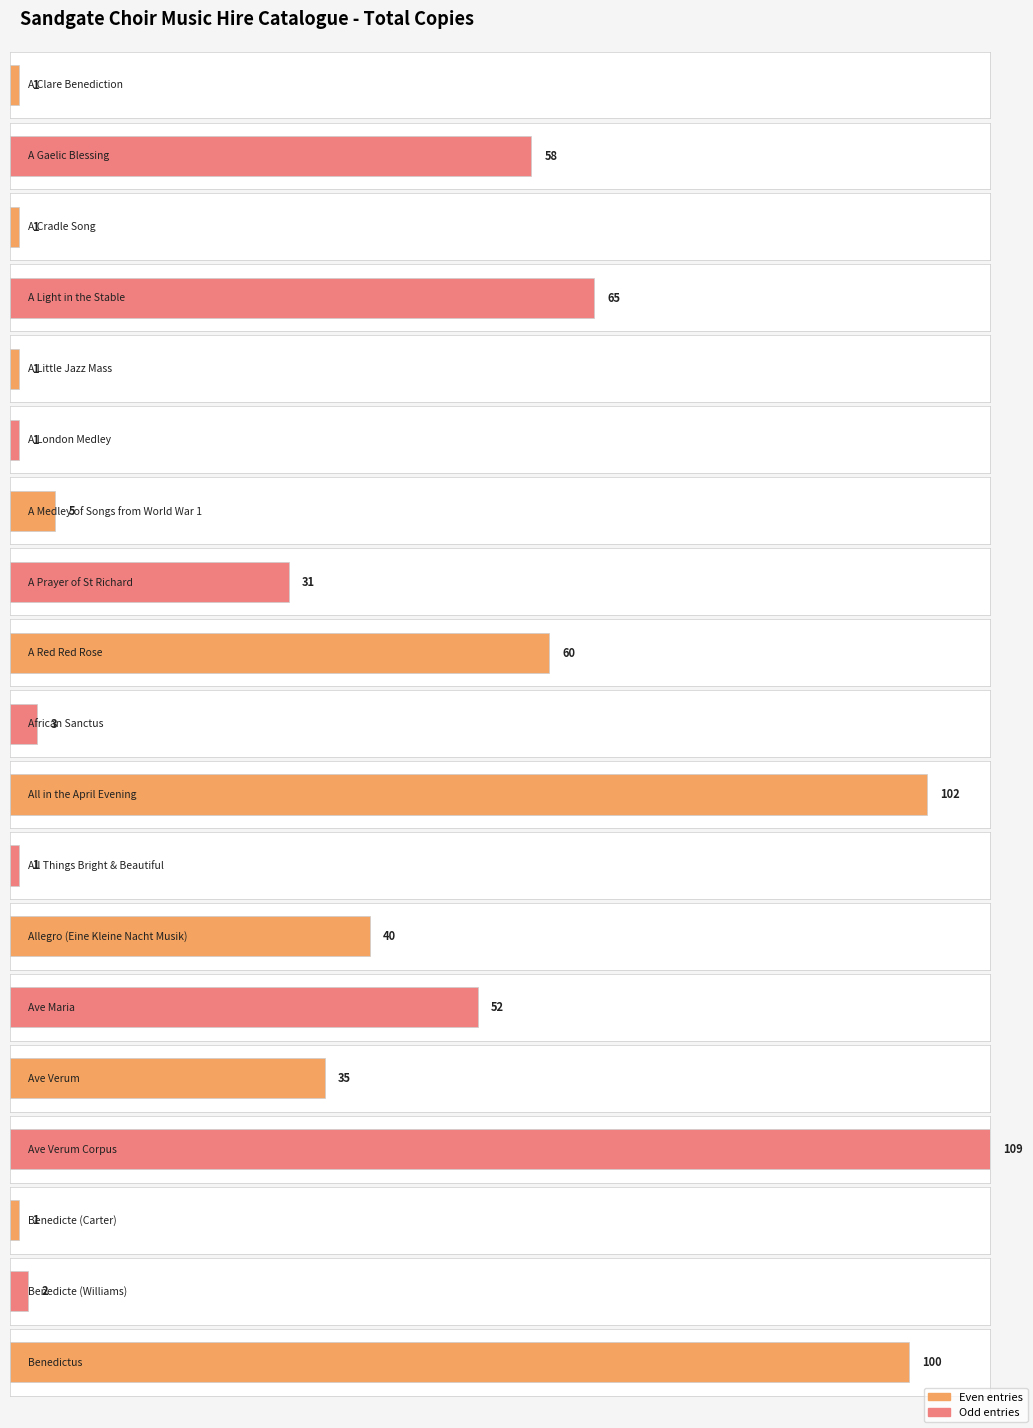

How many values exceed 31?

9